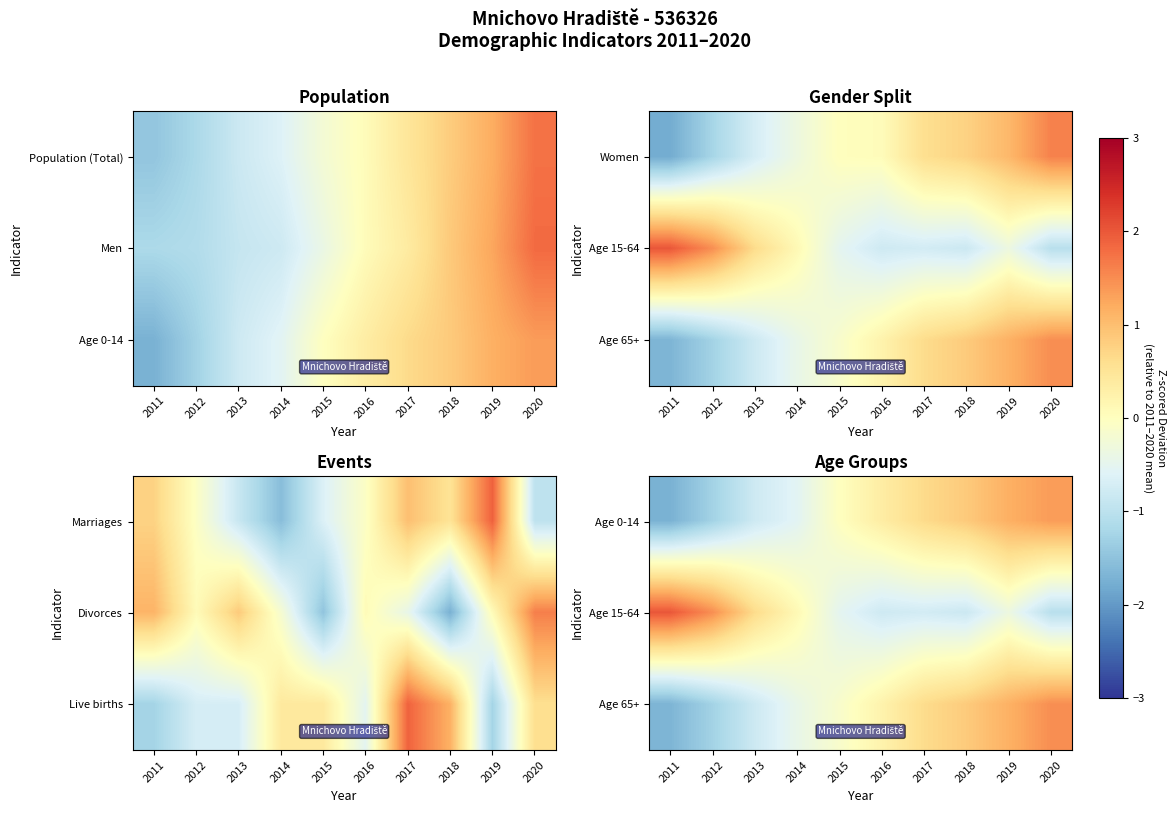

The value of Age 65+ at 2019 is 0.5. True or false?

False